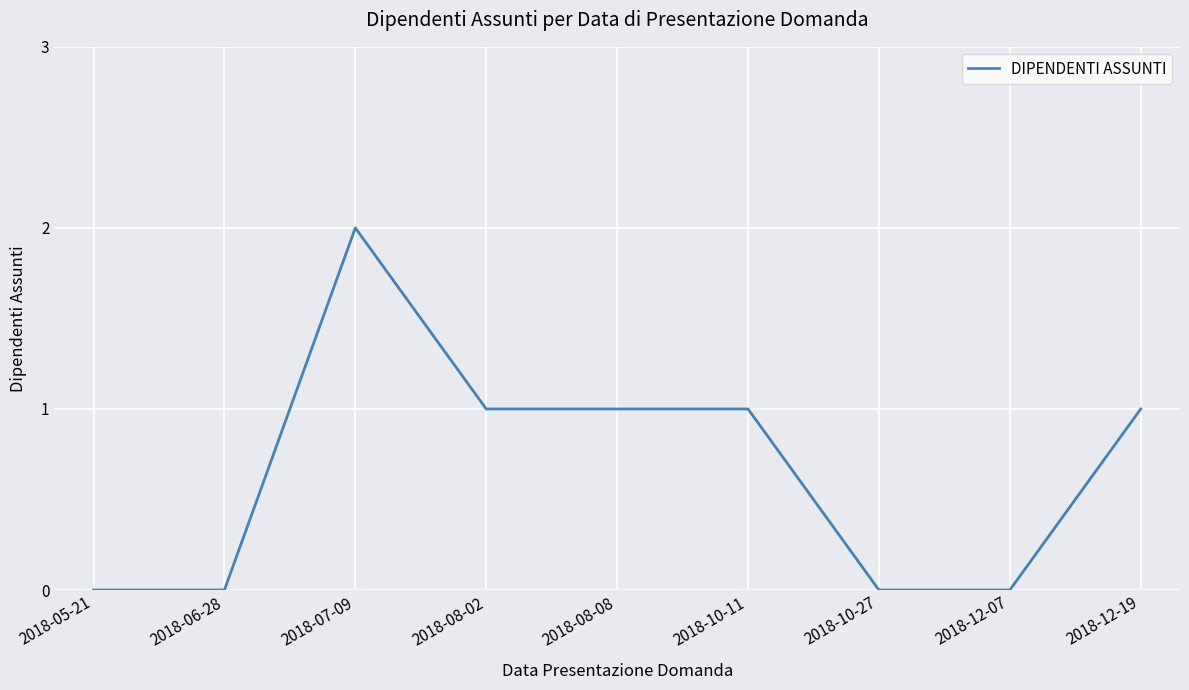

Between 2018-07-09 and 2018-10-11, which is larger?

2018-07-09